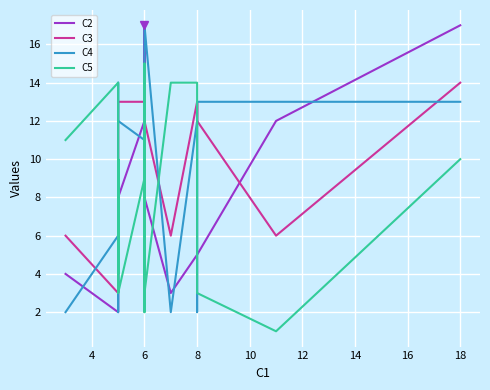

The value of C5 at 12 is 16. True or false?

False